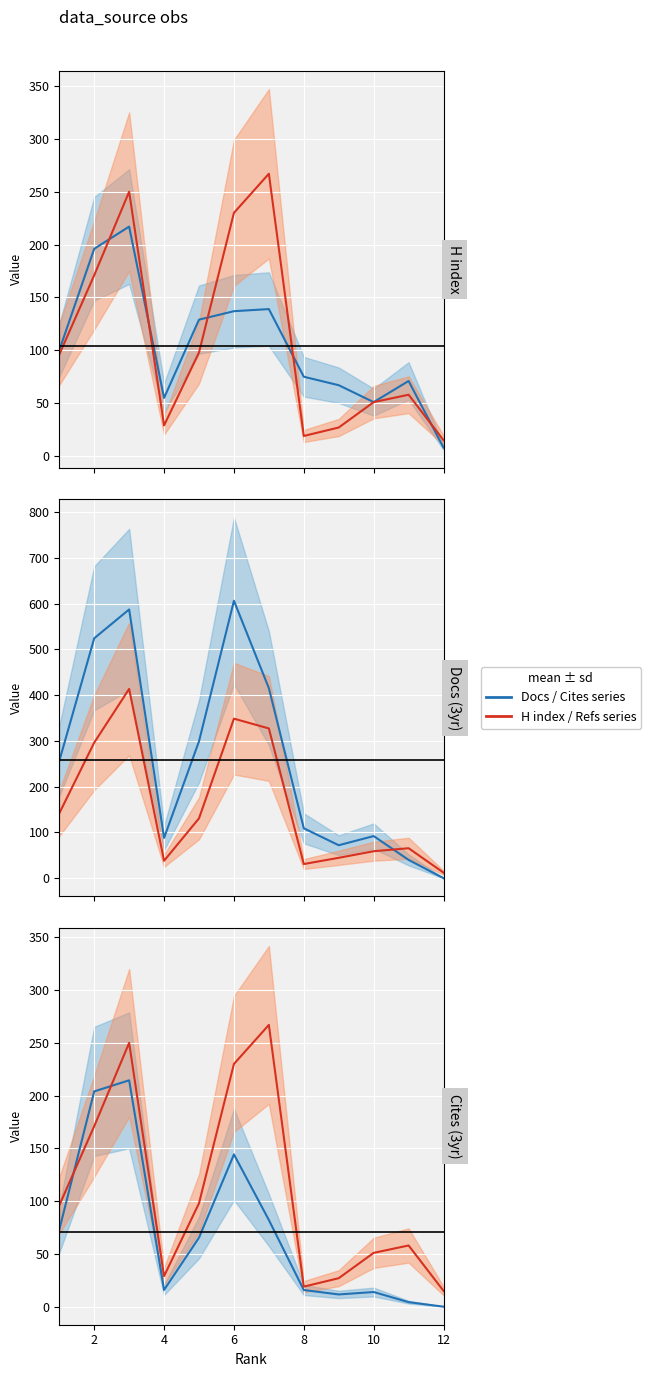

How many lines are shown in the chart?

2